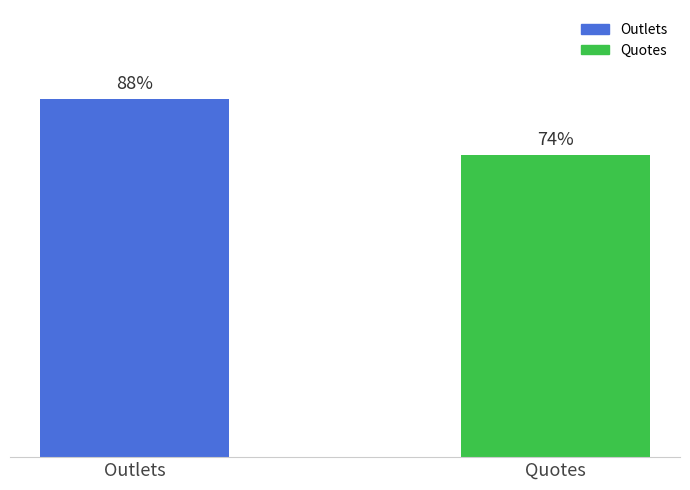

List the labels in order of value, largest first.

Outlets, Quotes